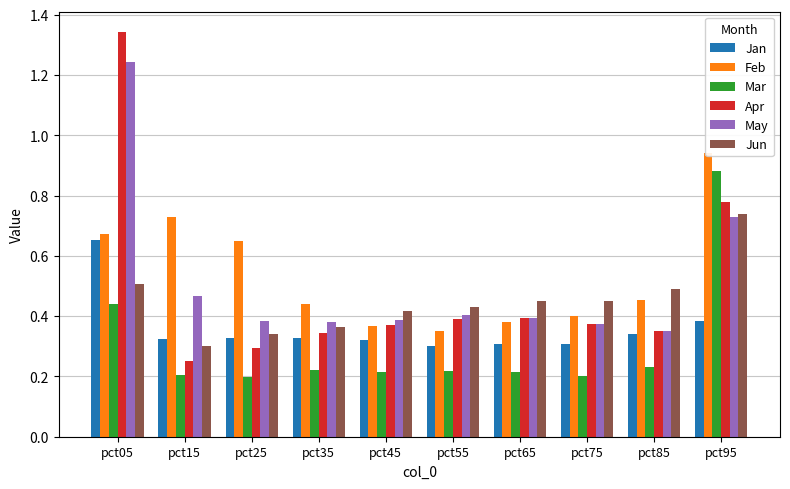

Which series has the largest total across all categories?

Feb